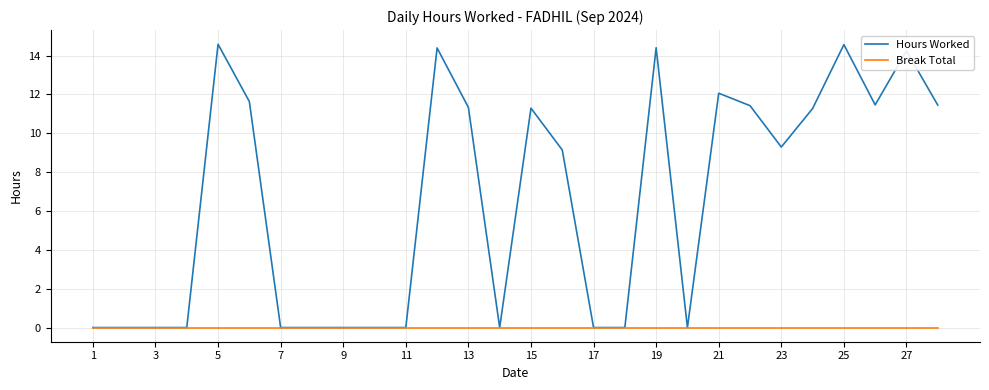

Which series has the largest total across all categories?

Hours Worked